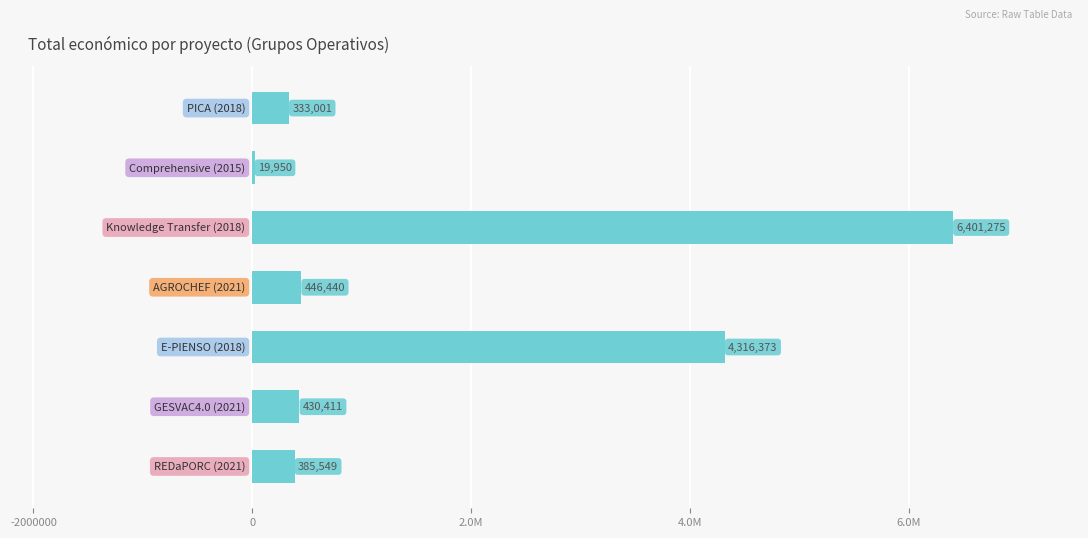

Are the bars horizontal?

Yes